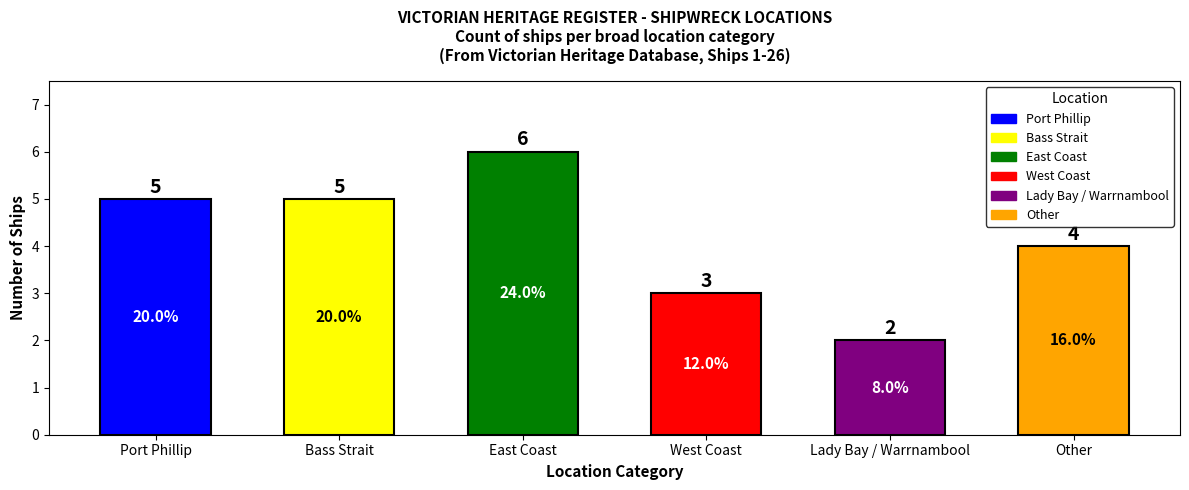

At which category does the chart reach its peak across all series?

East Coast